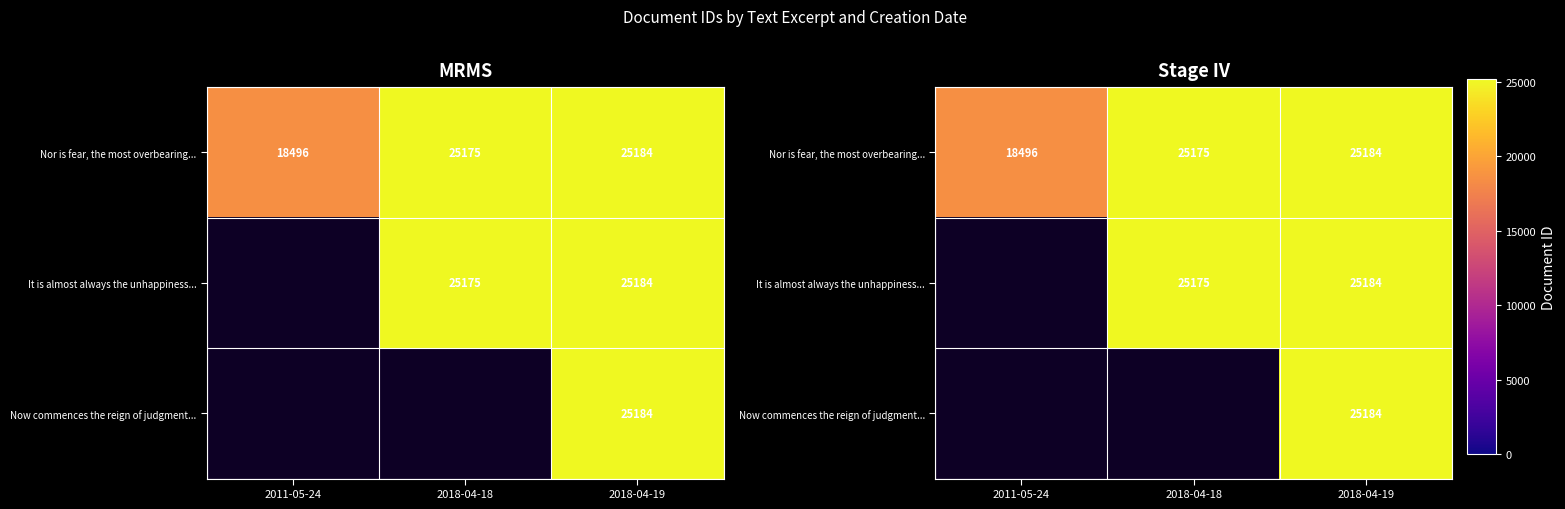

Is it true that Nor is fear, the most overbearing... equals 25184.0 at 2018-04-19?

True